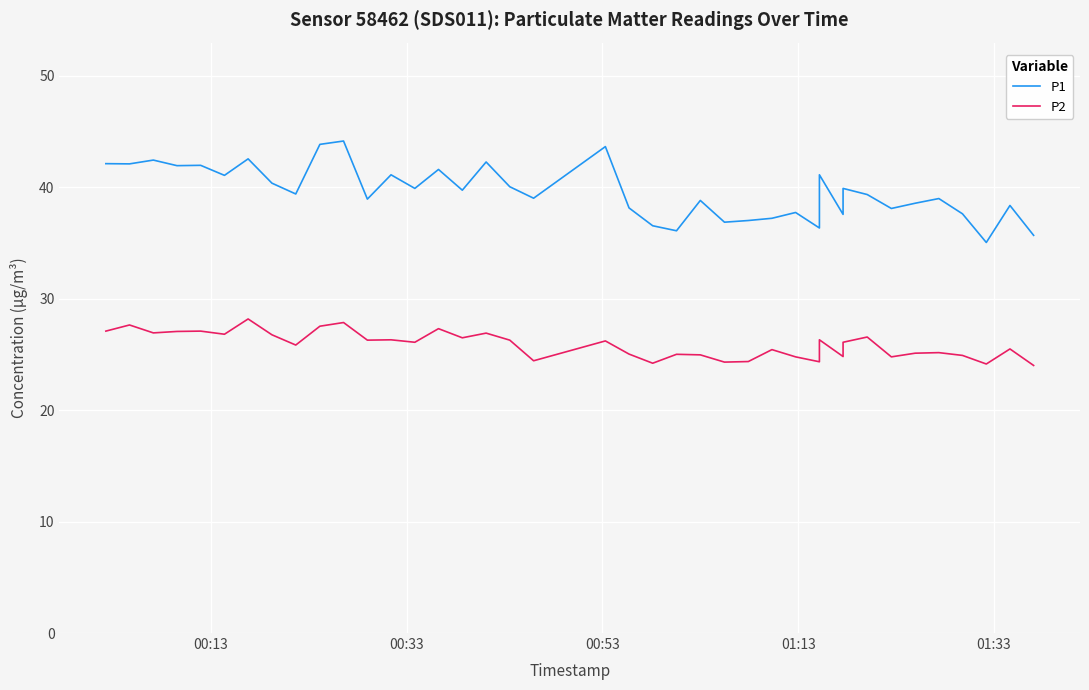

What is the lowest value of the P1 series?

35.0